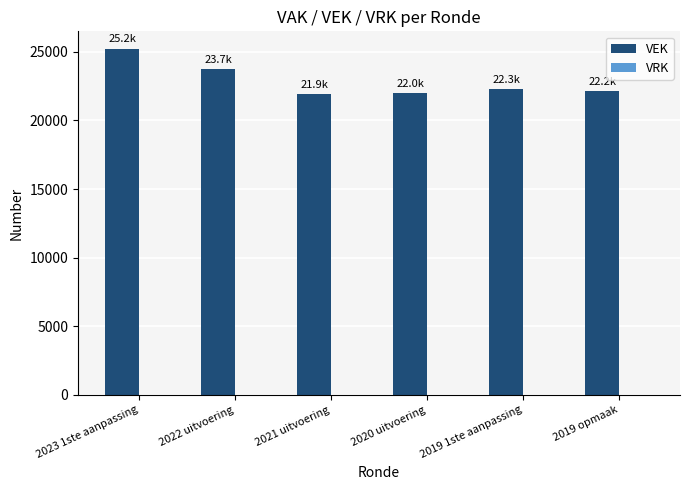

What is the smallest value displayed?

21941